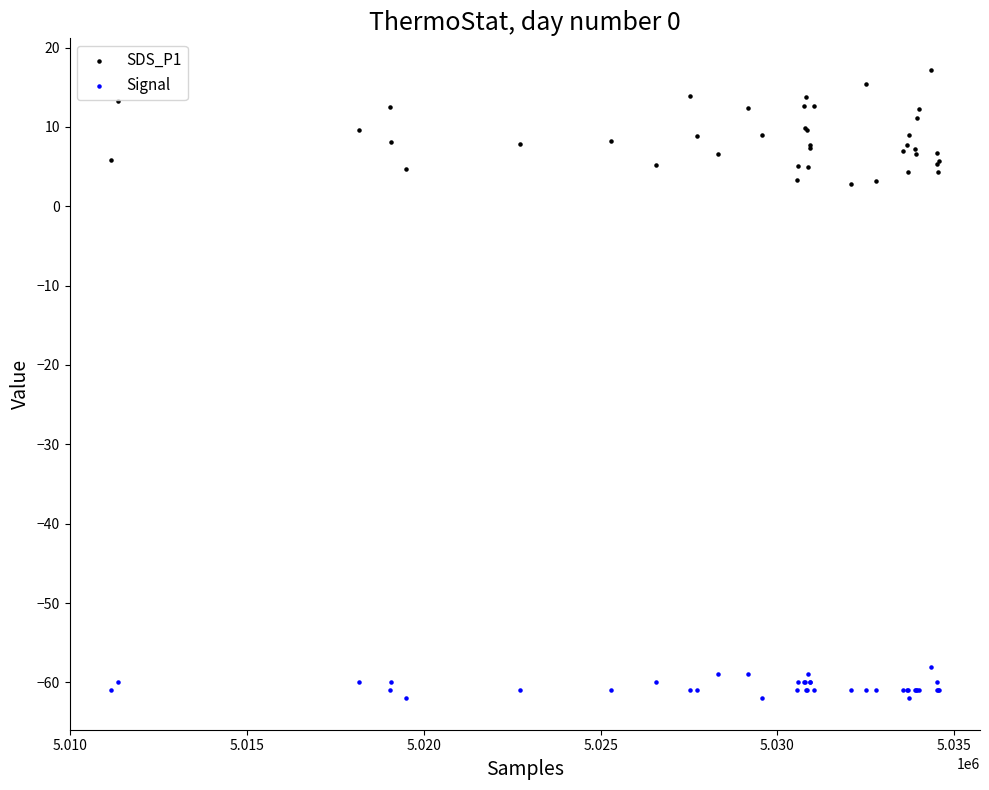

Which series contains the highest Y value?

SDS_P1